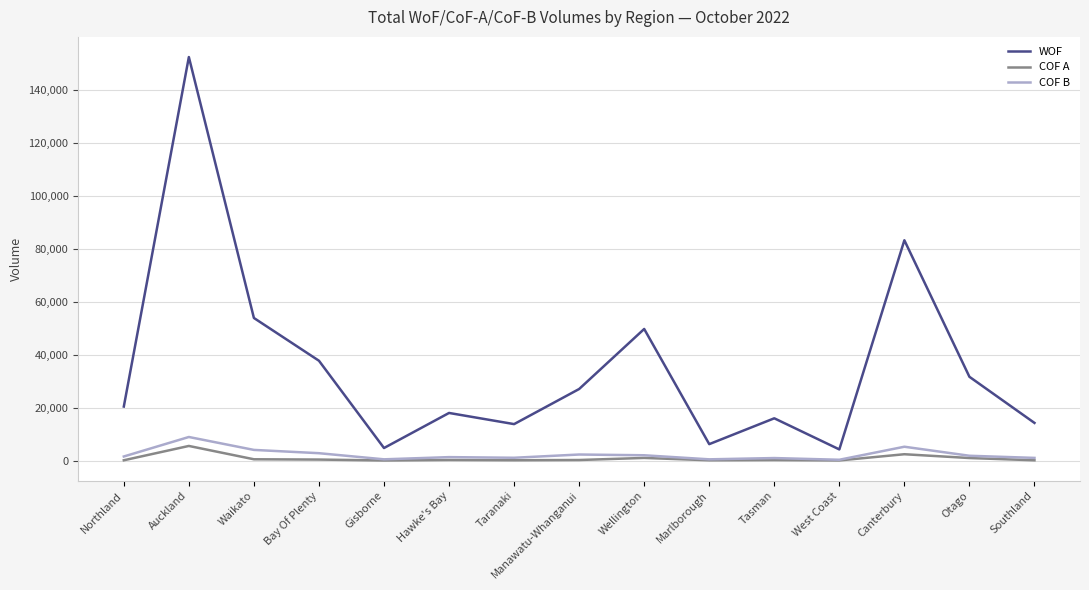

What is the spread (max minus min) of values at Auckland?

146795